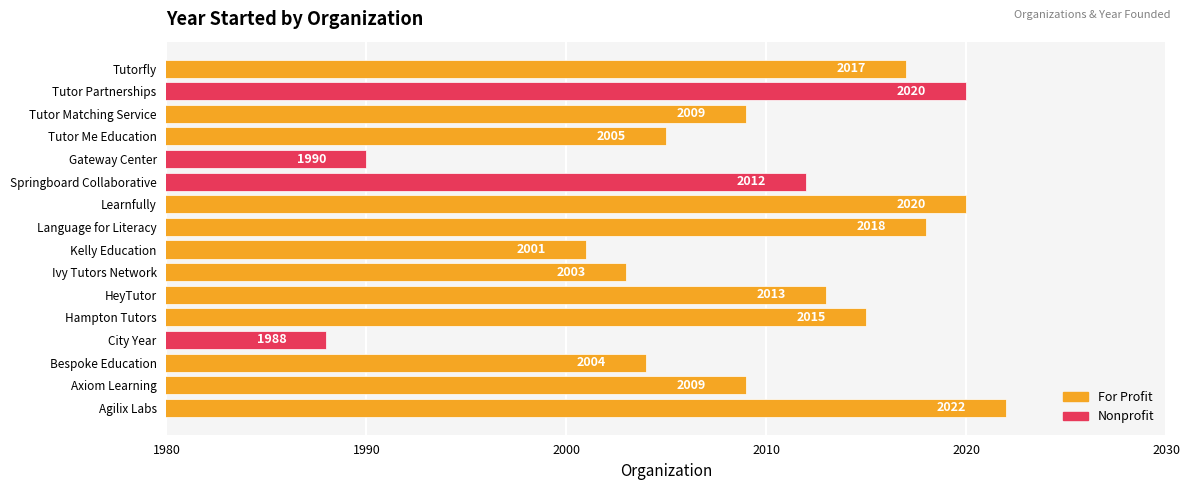

Which category has the lowest value across all series?

City Year